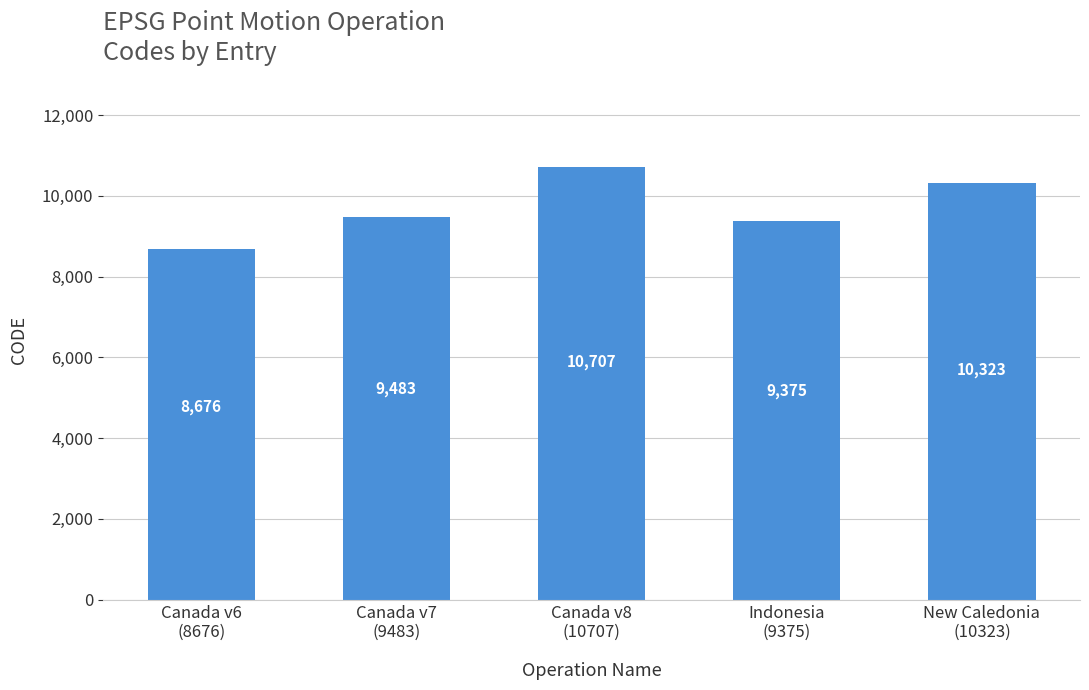

What is the difference between the maximum and minimum values?

2031